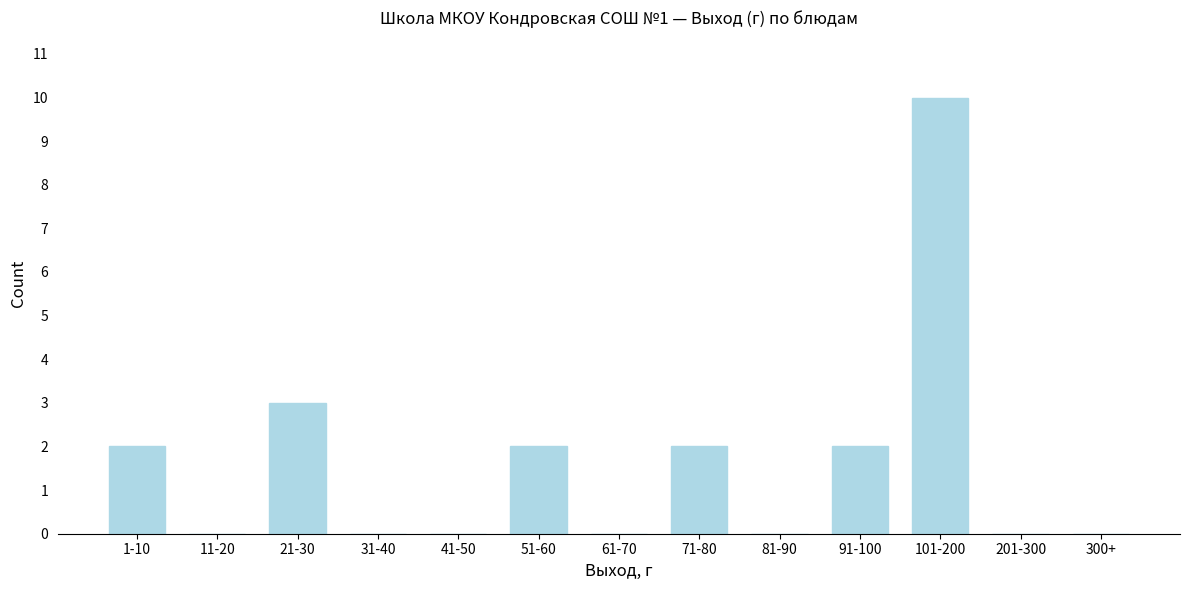

Reading right to left, what are all the values shown in this chart?

300+=0	201-300=0	101-200=10	91-100=2	81-90=0	71-80=2	61-70=0	51-60=2	41-50=0	31-40=0	21-30=3	11-20=0	1-10=2